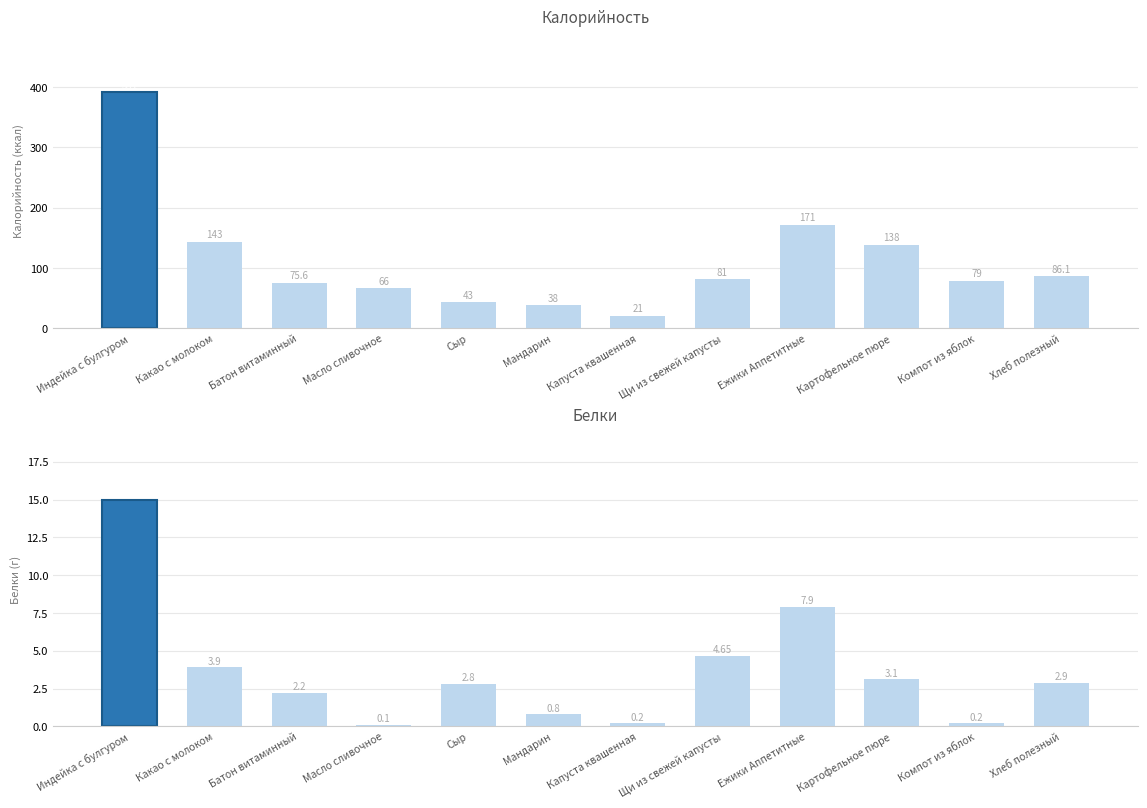

At which label does Калорийность first exceed 81?

Индейка с булгуром